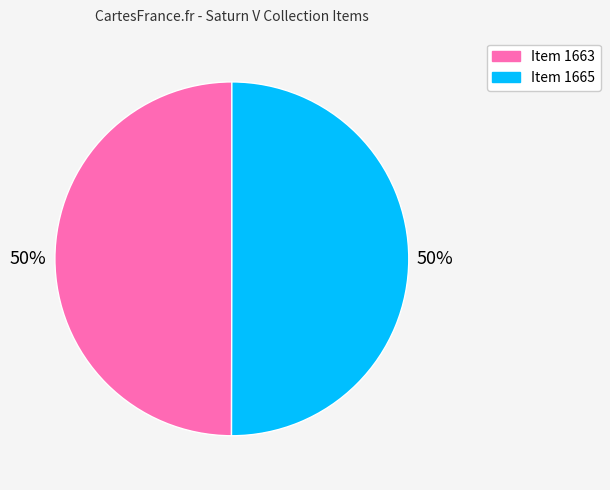

To the nearest percent, what percentage of the pie is Item 1665?

50%